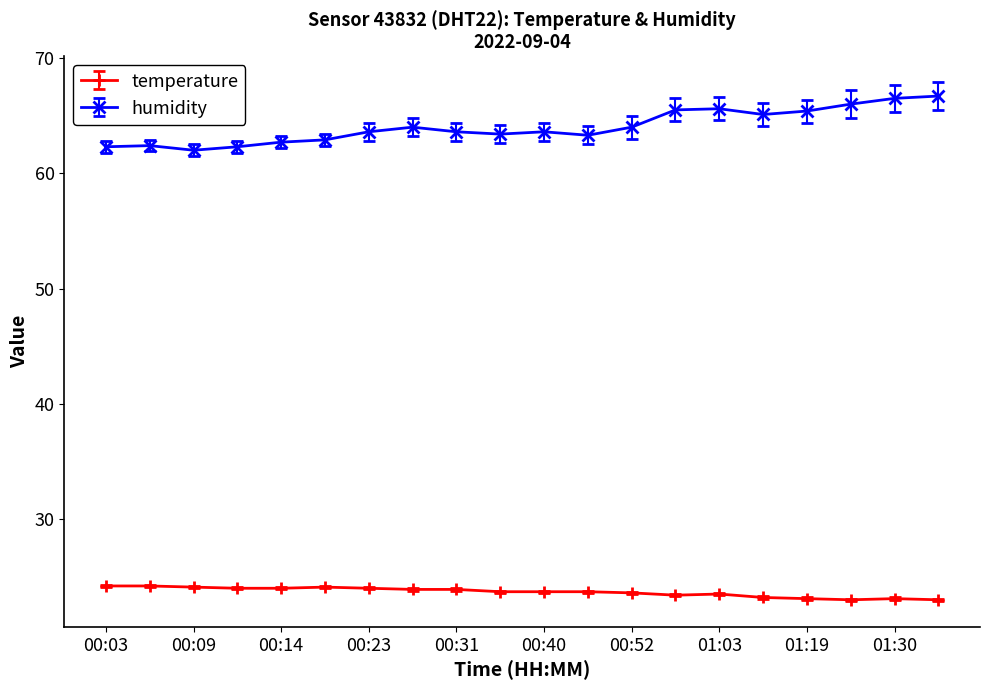

Which series has the largest total across all categories?

humidity